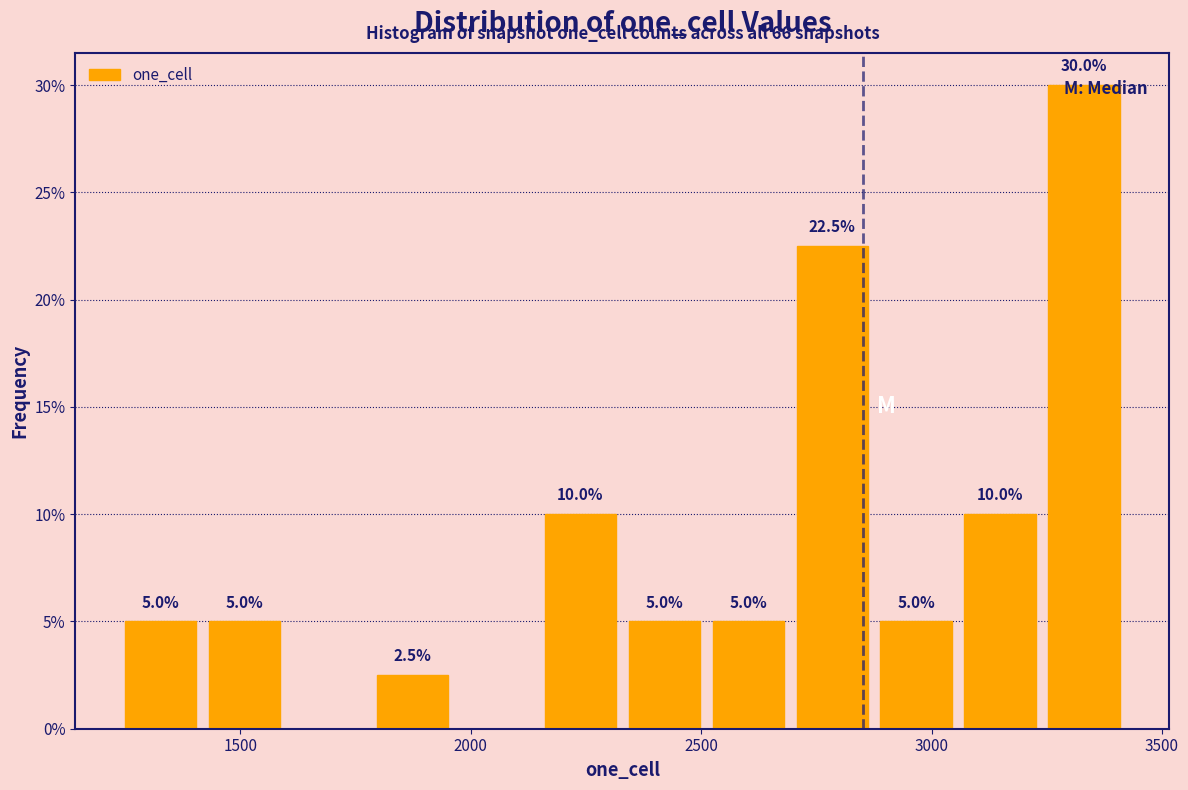

Around what value on the x-axis is the tallest bar? Give the approximate position of its centre, as read against the axis.

3350